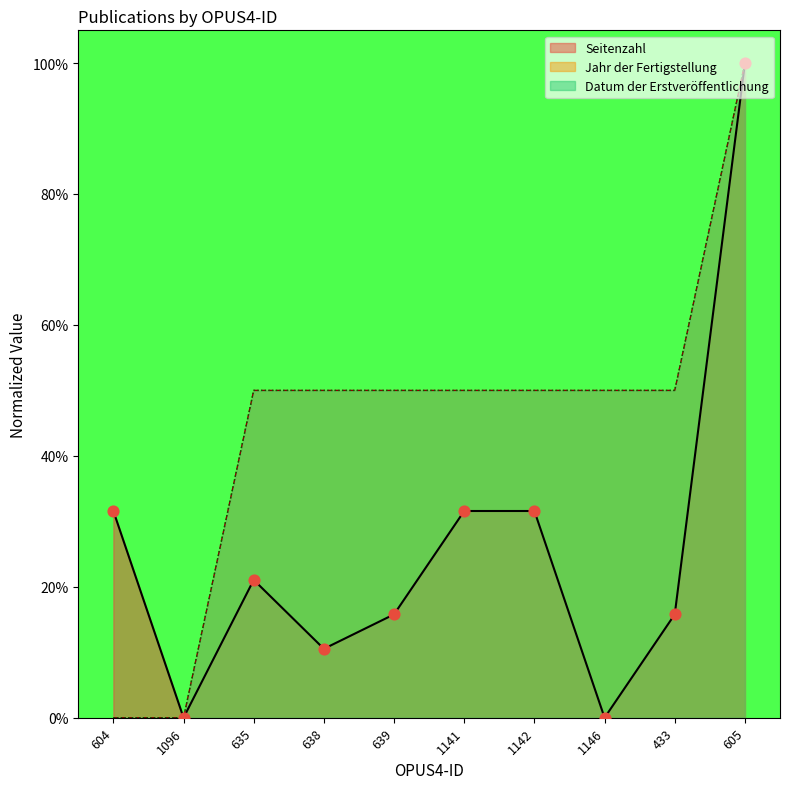

Which series reaches the minimum Y coordinate?

Jahr der Fertigstellung